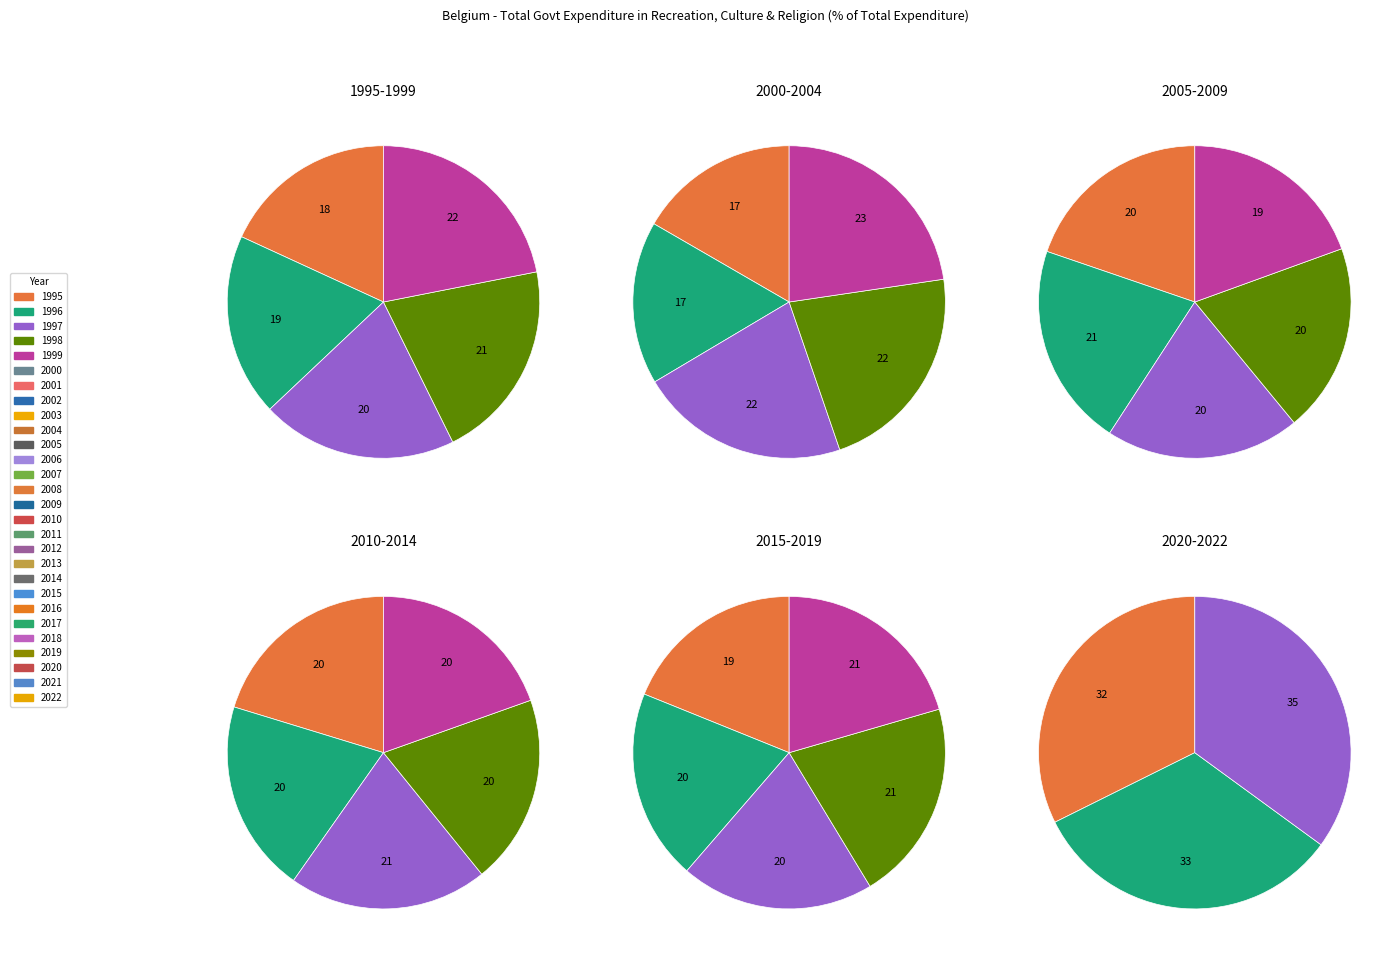

Approximately how many times larger is the value at 2002 compared to 2014?

1.1